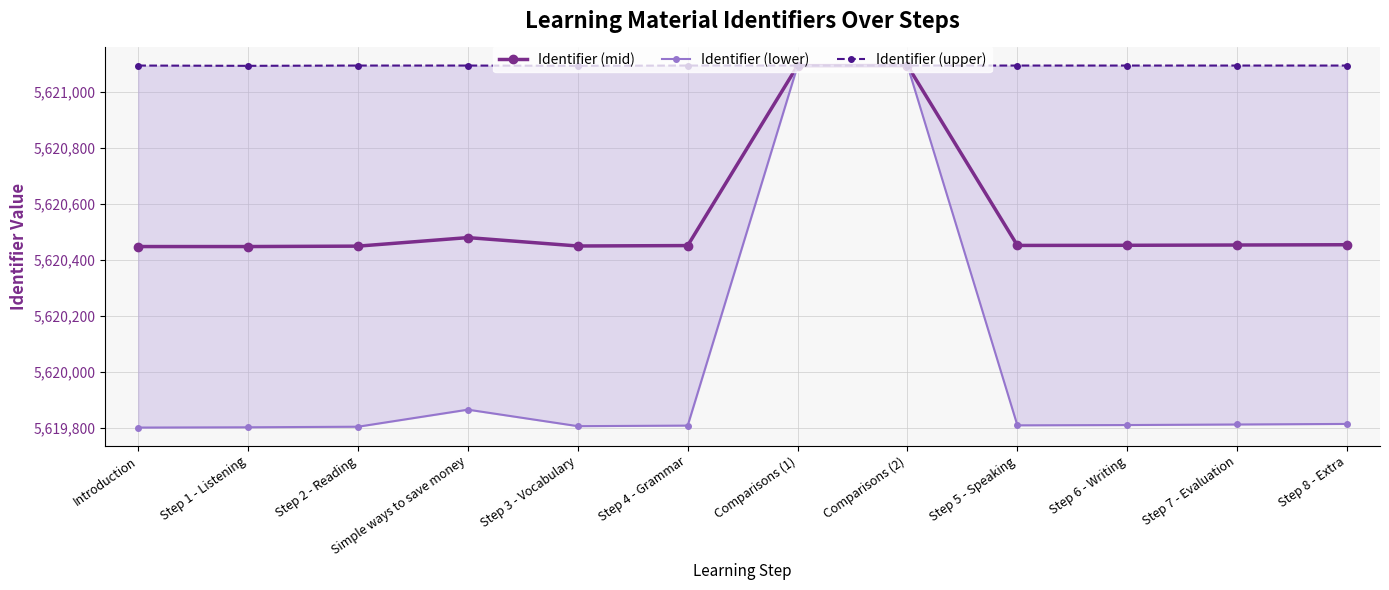

What is the average value of the Identifier (lower) series?

5620025.7